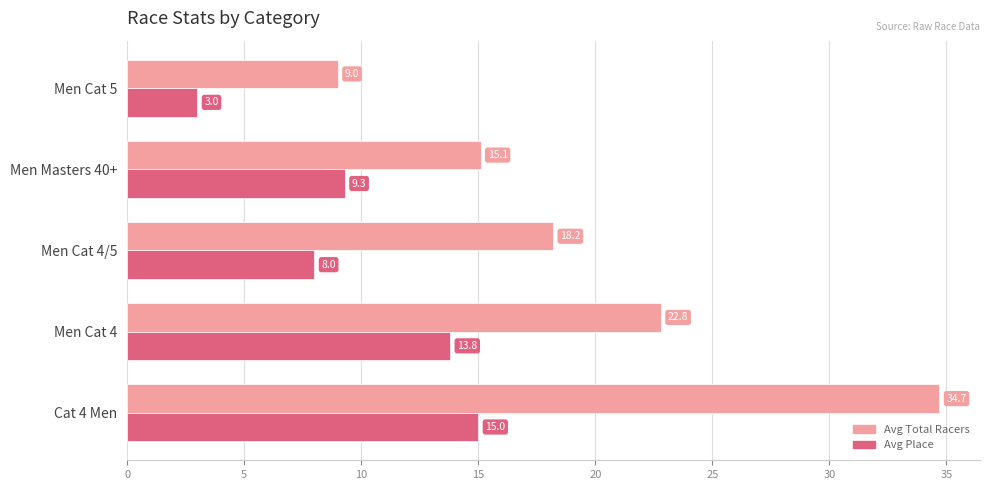

List the series in order of their overall mean, highest first.

Avg Total Racers, Avg Place